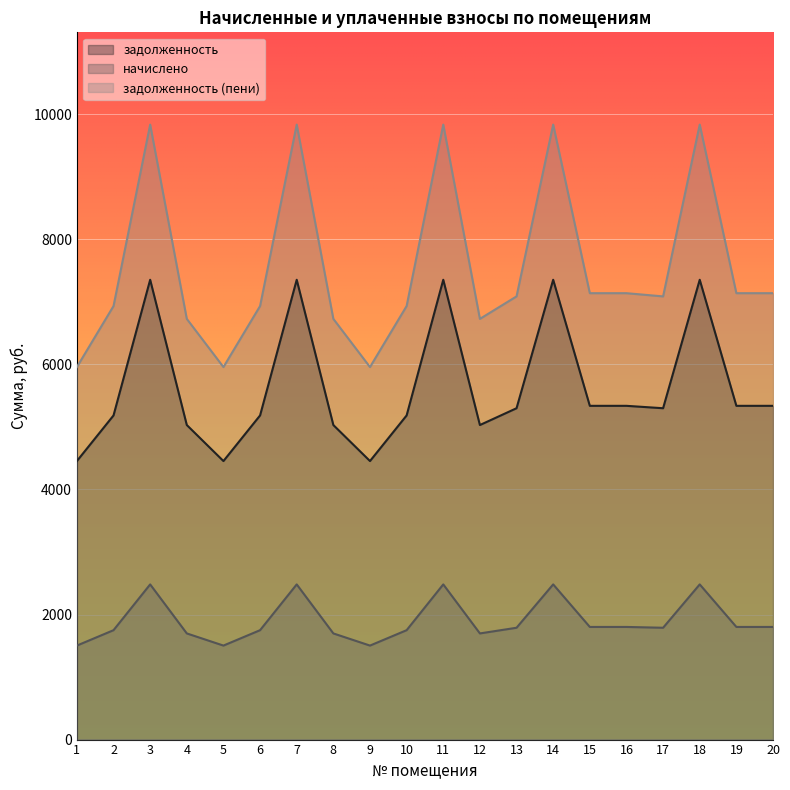

What is the value of the начислено point at the 14th from the left?

2481.8